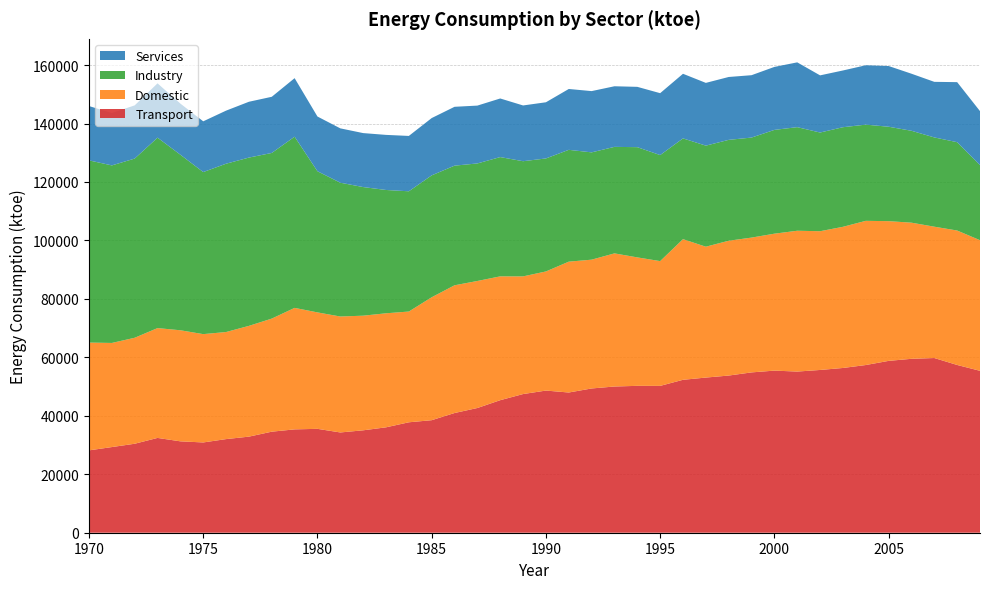

Reading right to left, transcribe all the data shown in this chart.

Transport: 55394	57393	59771	59501	58793	57374	56366	55685	55137	55461	54853	53772	53083	52321	50238	50253	50024	49355	47973	48635	47442	45345	42672	40954	38500	37782	36059	35037	34304	35541	35359	34571	32875	32032	30885	31266	32435	30442	29306	28174
Domestic: 44685	45998	44932	46575	47805	49333	48293	47471	48178	46851	46121	46126	44775	48120	42691	43947	45549	44066	44768	40756	40258	42367	43460	43700	42062	37896	39014	39218	39674	39841	41566	38689	37898	36634	37062	38002	37576	36261	35621	36884
Industry: 25687	30220	30540	31442	32303	32912	34074	33764	35443	35506	34222	34512	34577	34470	36276	37711	36440	36711	38257	38660	39405	40807	40211	40931	41702	41138	42191	44007	45776	48291	58564	56673	57574	57584	55444	60058	65149	61307	60746	62333
Services: 18475	20545	19016	19523	20774	20317	19414	19556	22167	21547	21338	21511	21467	22108	21179	20637	20735	20959	20820	19218	19075	20050	19790	20135	19603	18938	18847	18464	18592	18721	20031	19213	19097	18157	17360	17492	18586	18195	17915	18586